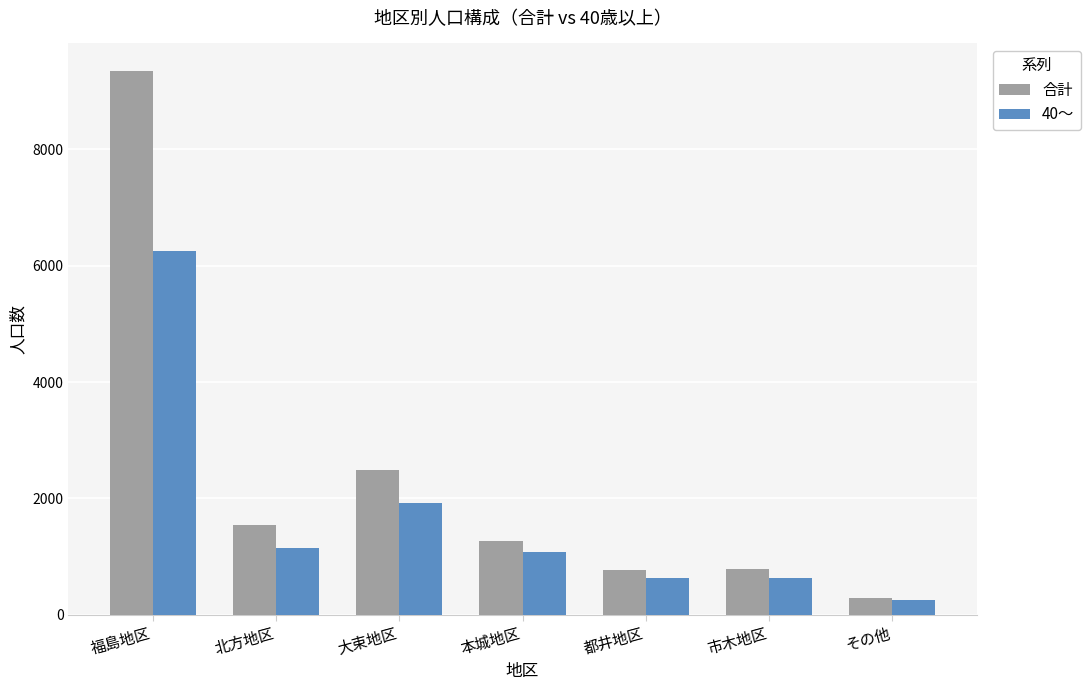

What is the smallest value displayed?

249